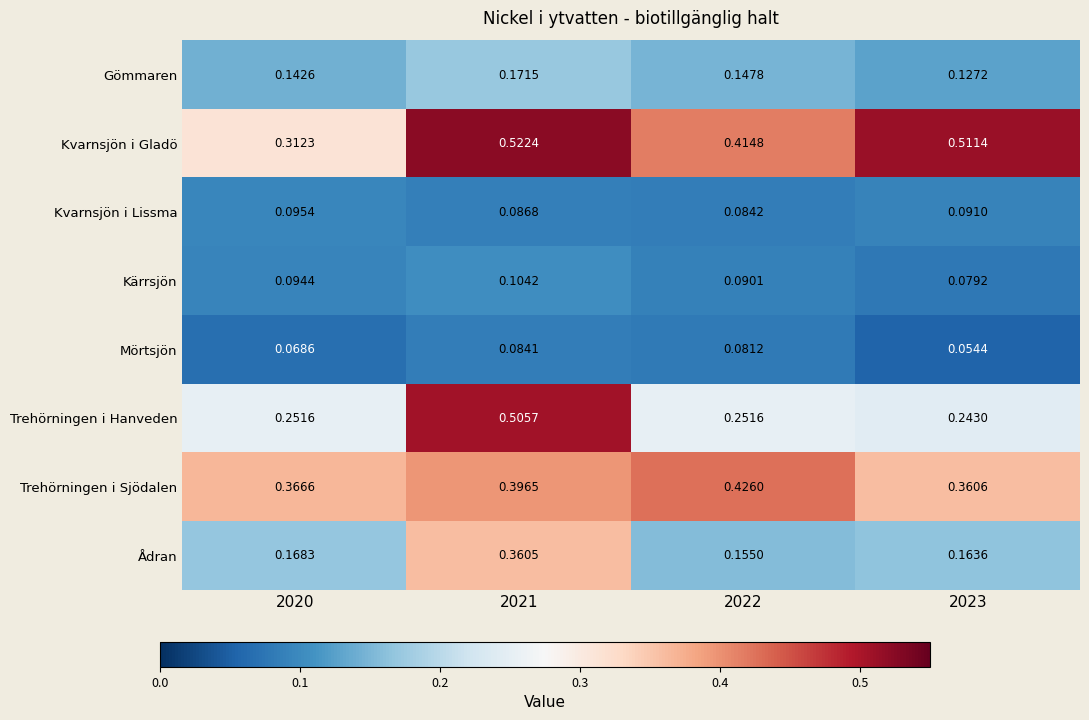

Which series has the largest range (max minus min)?

Trehörningen i Hanveden